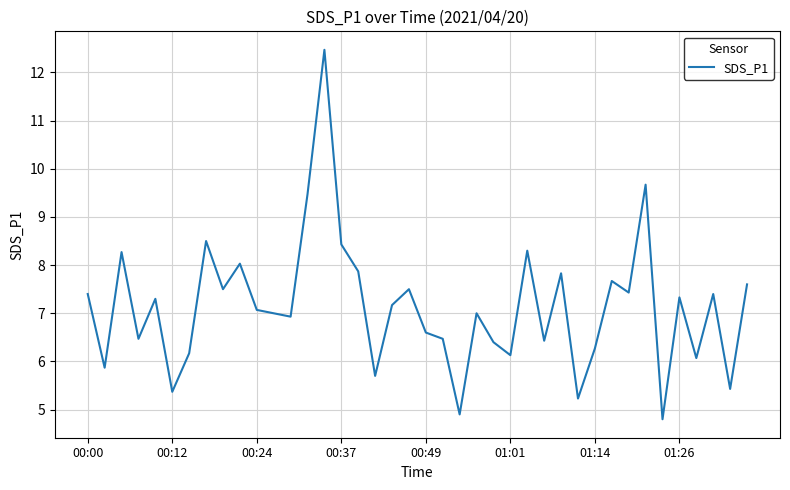

Reading right to left, transcribe all the data shown in this chart.

7.6	5.4	7.4	6.1	7.3	4.8	9.7	7.4	7.7	6.3	5.2	7.8	6.4	8.3	6.1	6.4	7.0	4.9	6.5	6.6	7.5	7.2	5.7	7.9	8.4	12.5	9.5	6.9	7.0	7.1	8.0	7.5	8.5	6.2	5.4	7.3	6.5	8.3	5.9	7.4